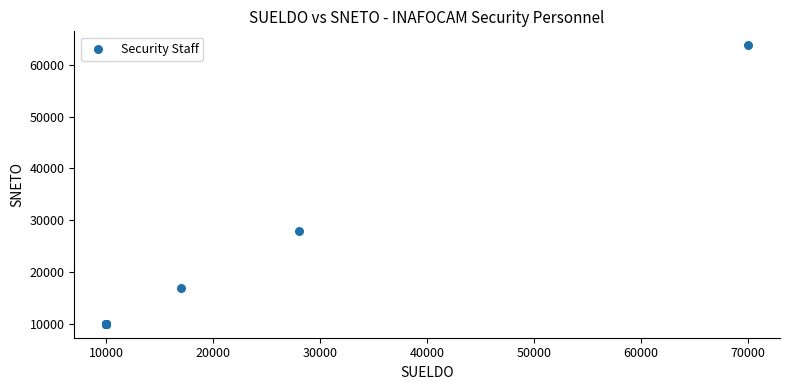

What Y value in the scatter plot is closest to 36902?

28000.0